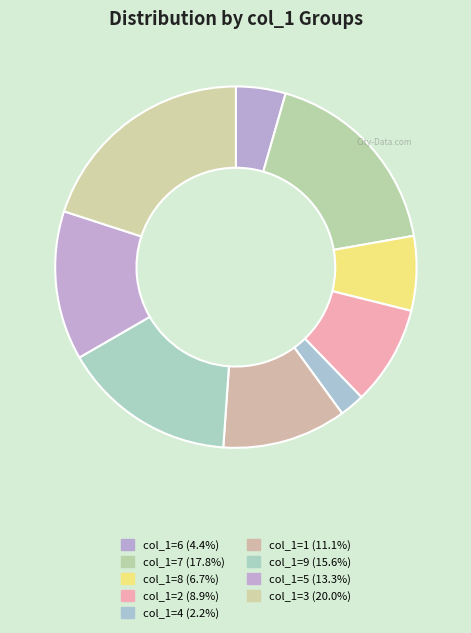

Rank the categories by value from highest to lowest.

3, 7, 9, 5, 1, 2, 8, 6, 4